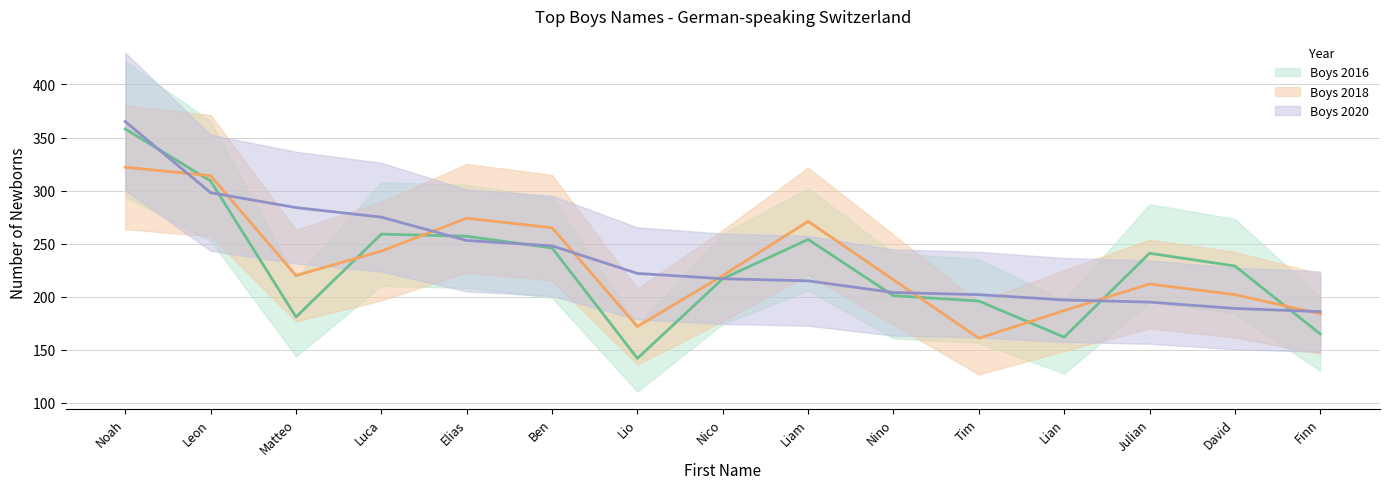

What position from the left is David?

14